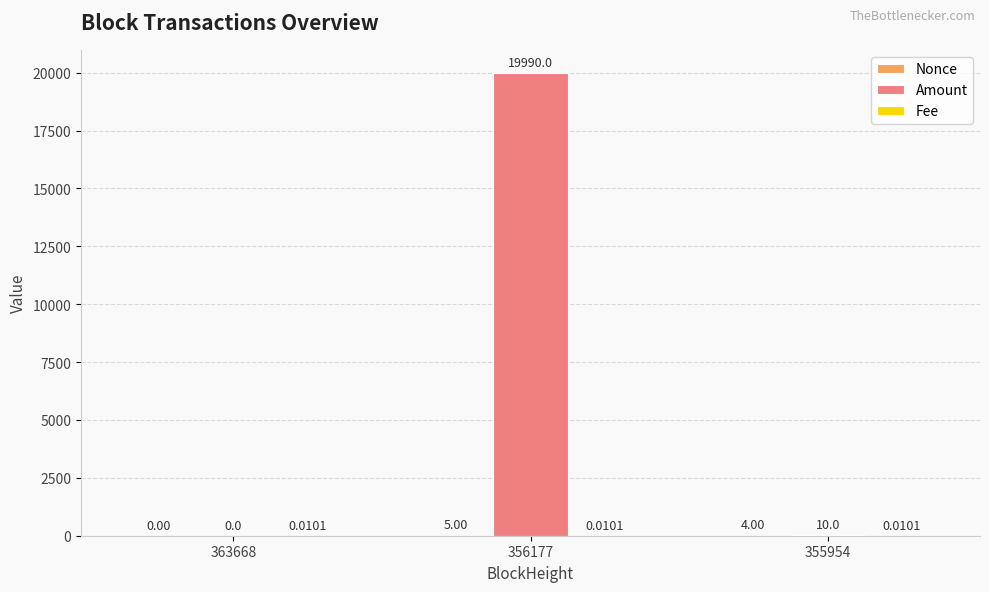

What is the sum of all Amount values?

20000.0